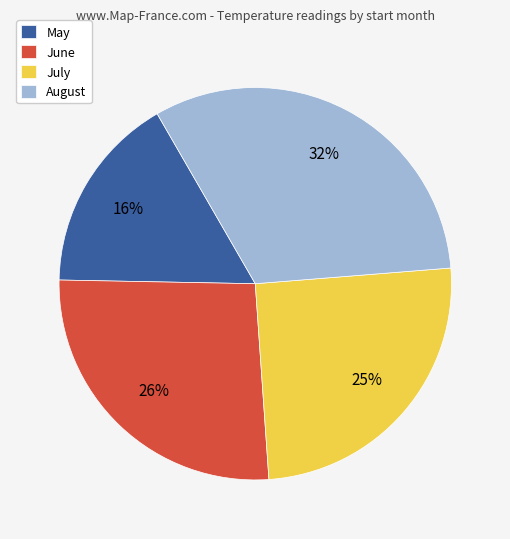

Approximately how many times larger is the value at August compared to June?

1.2